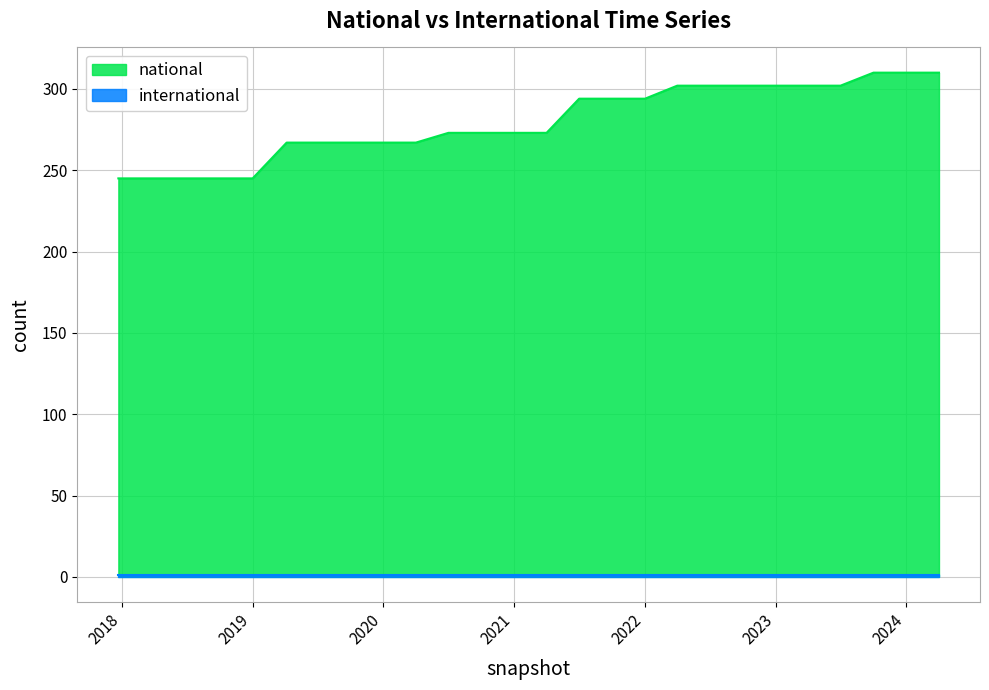

What is the smallest value displayed?

1